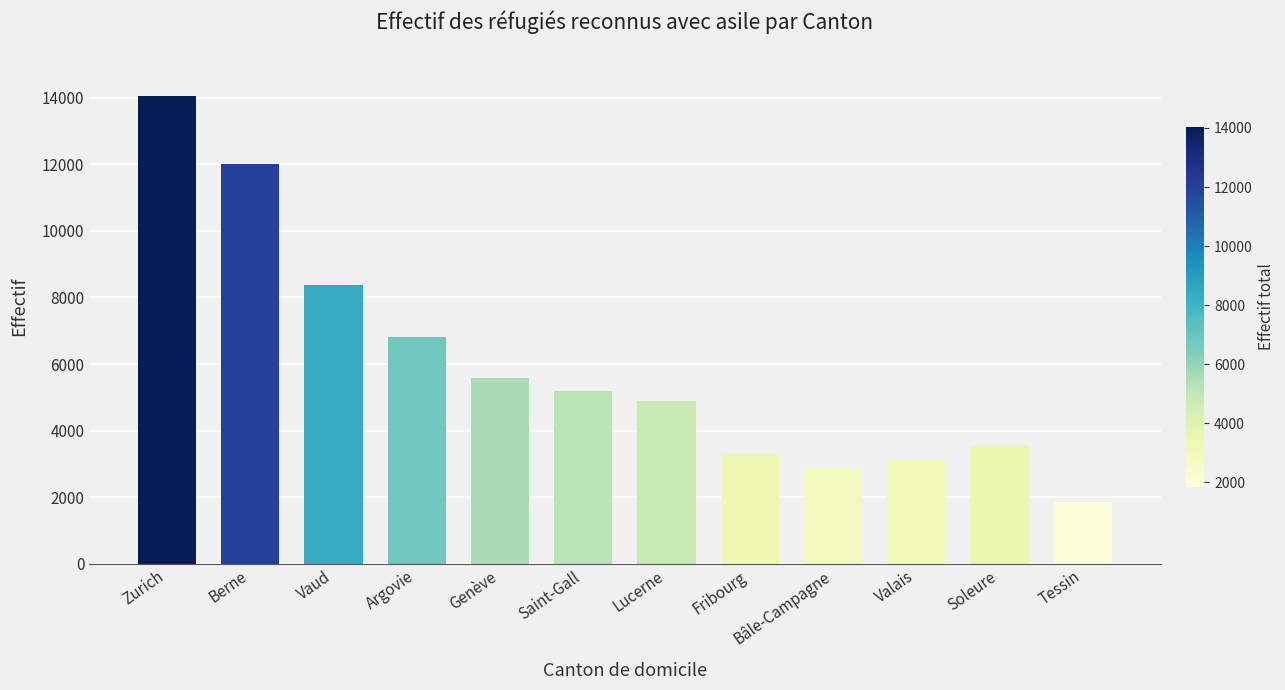

Reading left to right, what are all the values shown in this chart?

Zurich=14041	Berne=12008	Vaud=8385	Argovie=6811	Genève=5596	Saint-Gall=5184	Lucerne=4890	Fribourg=3284	Bâle-Campagne=2888	Valais=3112	Soleure=3553	Tessin=1847